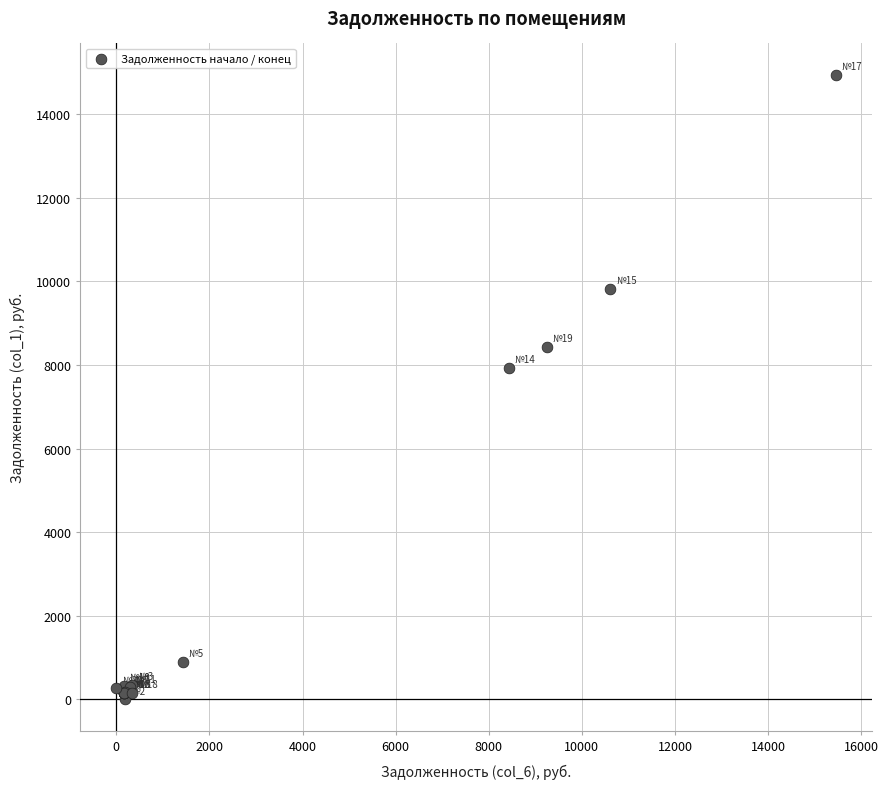

What Y value in the scatter plot is closest to 7469?

7934.8